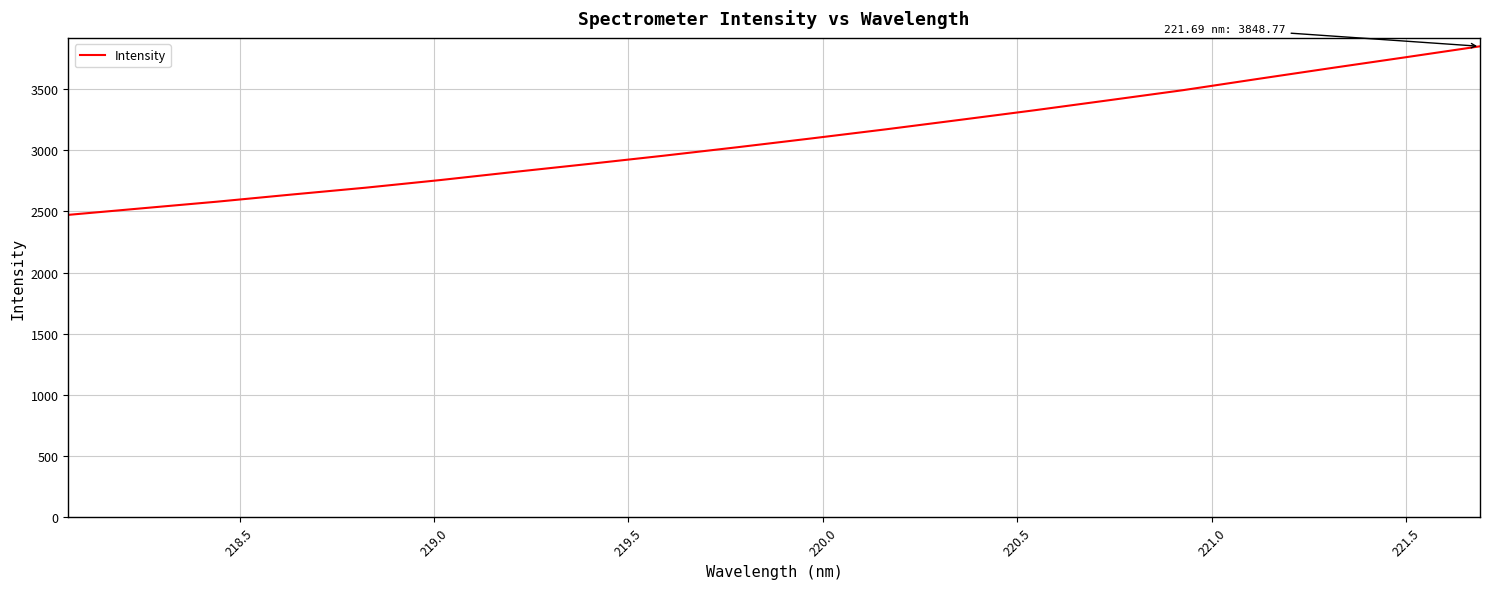

What is the difference between the maximum and minimum values?

1377.3